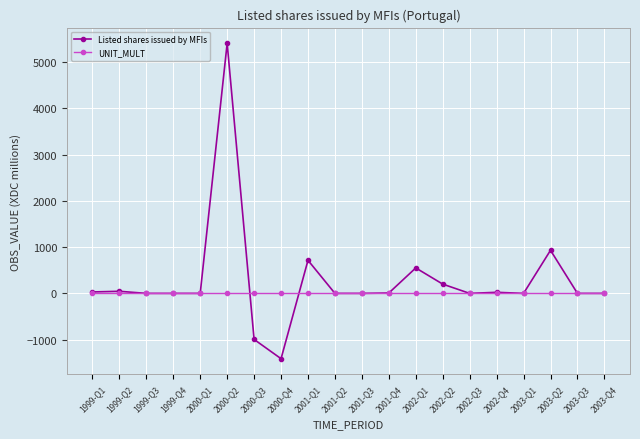

What position from the right is 2000-Q4?

13